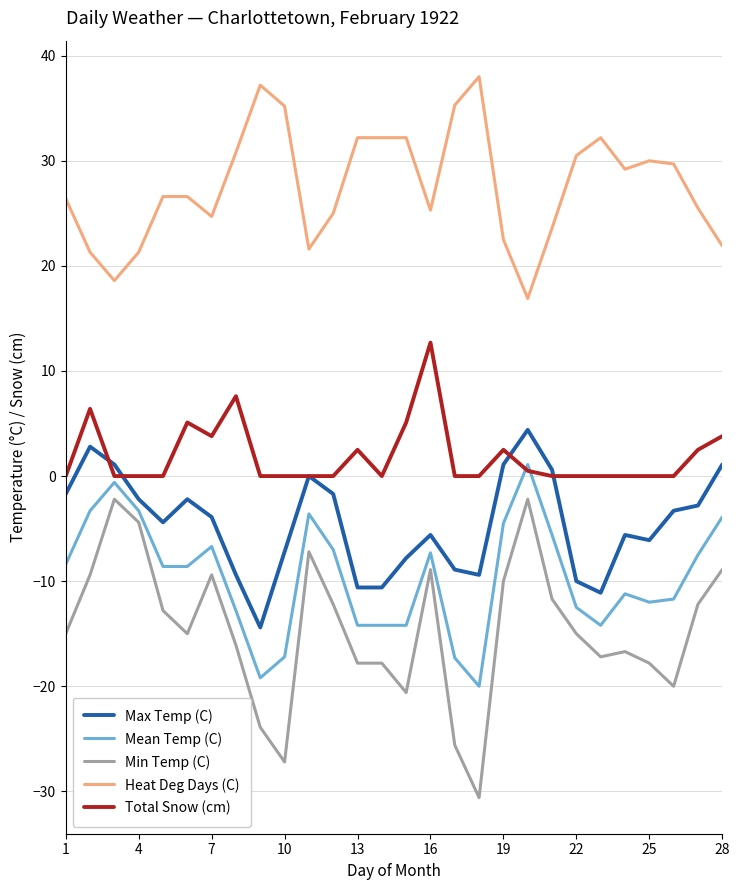

What is the highest value of the Heat Deg Days (C) series?

38.0